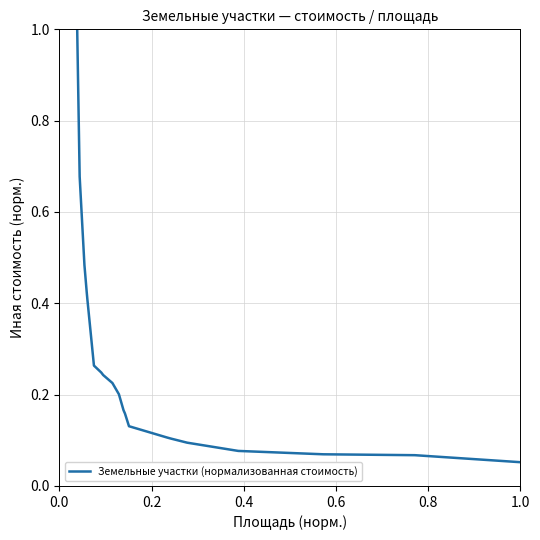

What is the maximum value shown in the chart?

1.0